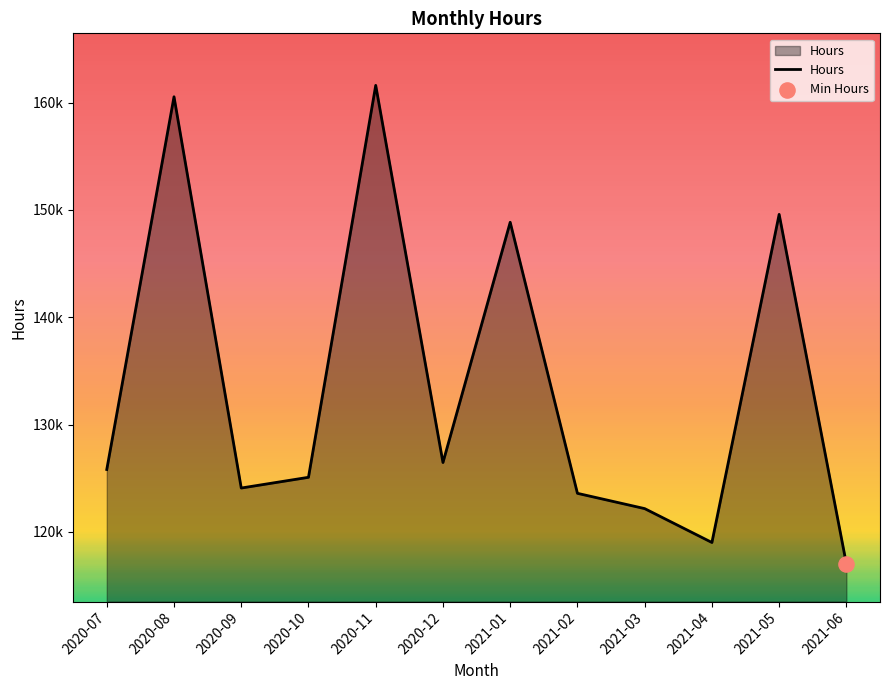

Does the chart have visible grid lines?

No